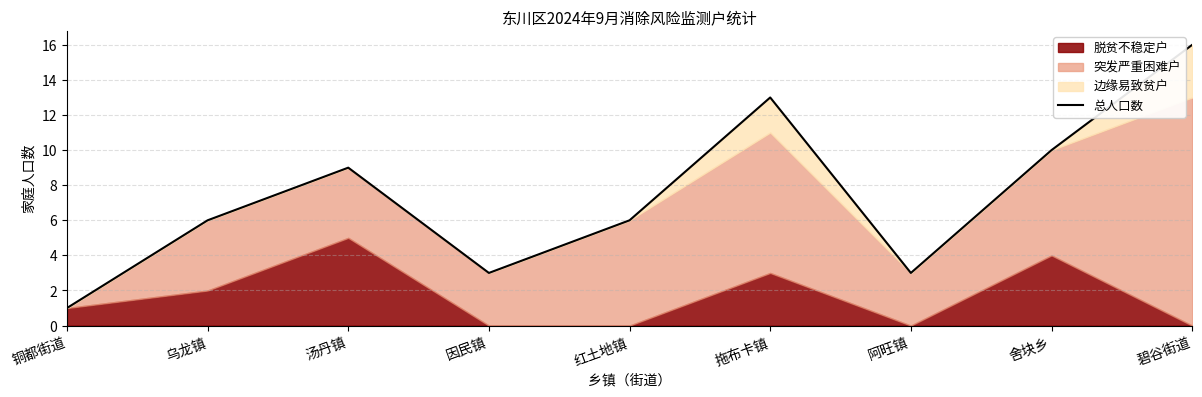

What is the sum of all values?

67